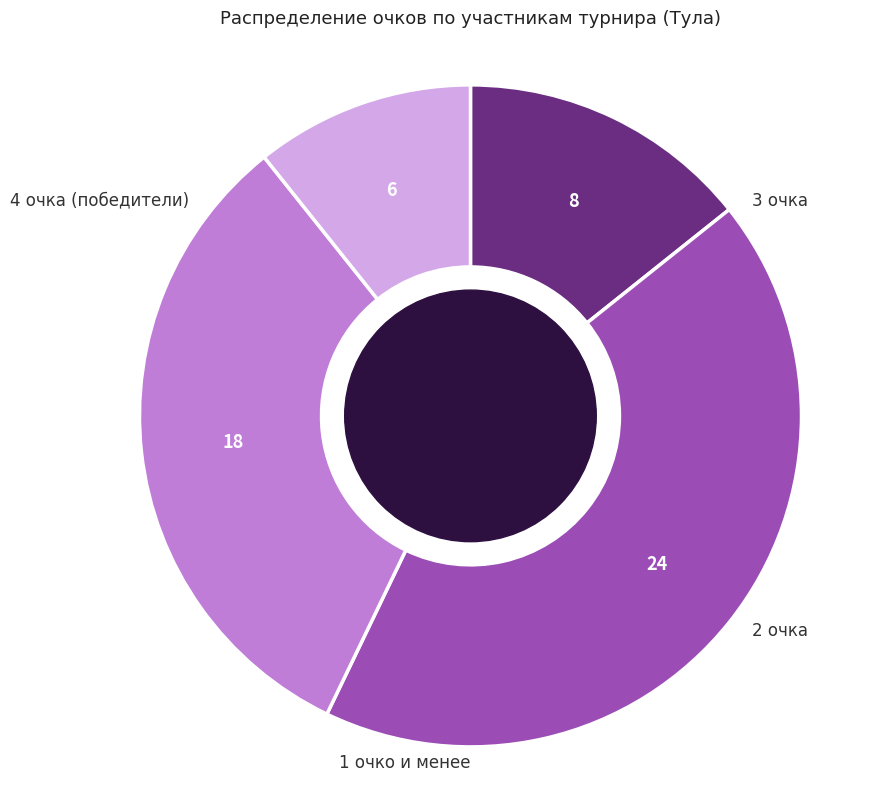

Is there a majority slice in this chart?

No